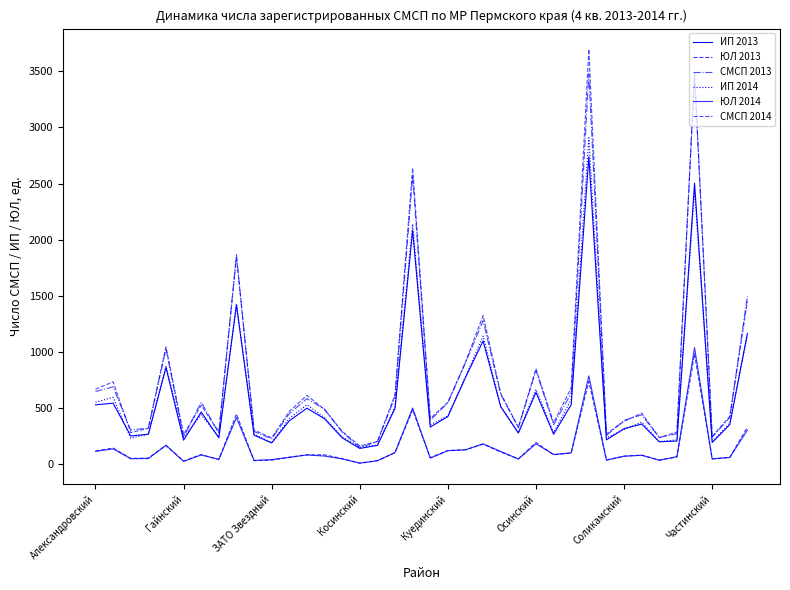

What is the sum of all СМСП 2014 values?

29023